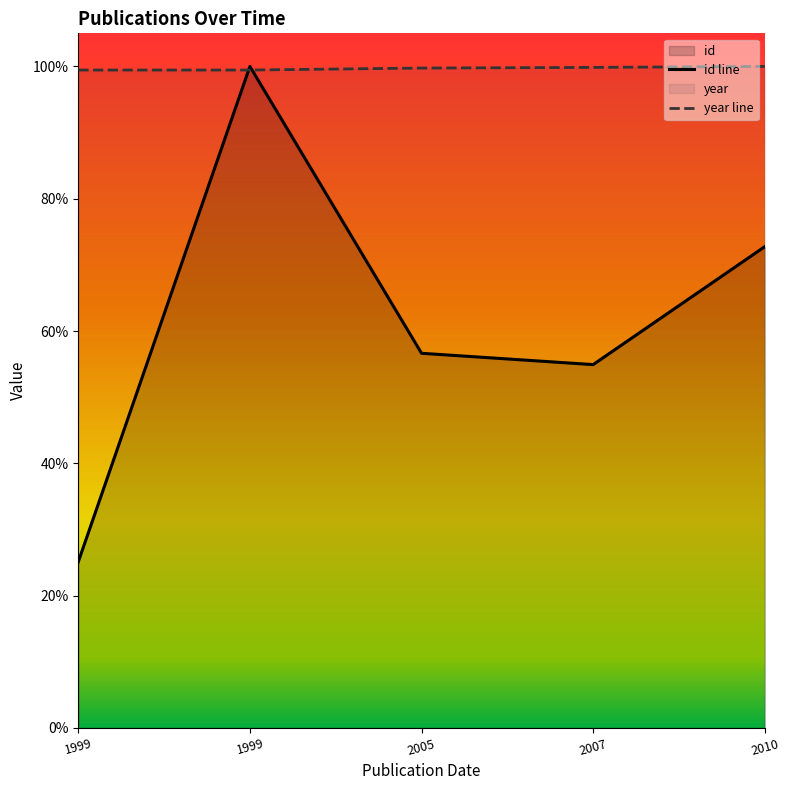

Which has a higher value, 2005 or 2010?

2010